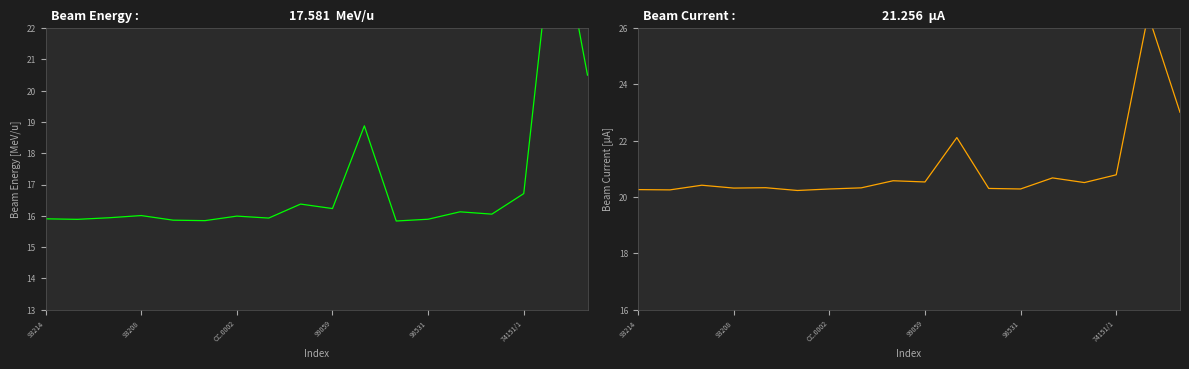

True or false: Beam Energy has a value of 3.6 at 93208.

False